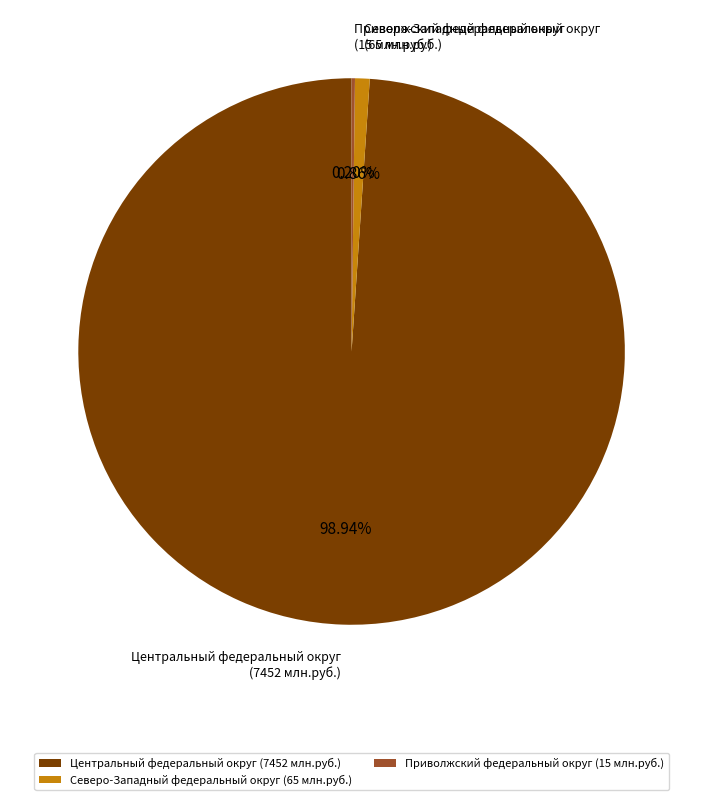

To the nearest percent, what is the difference between the largest and smallest slice percentages?

99%